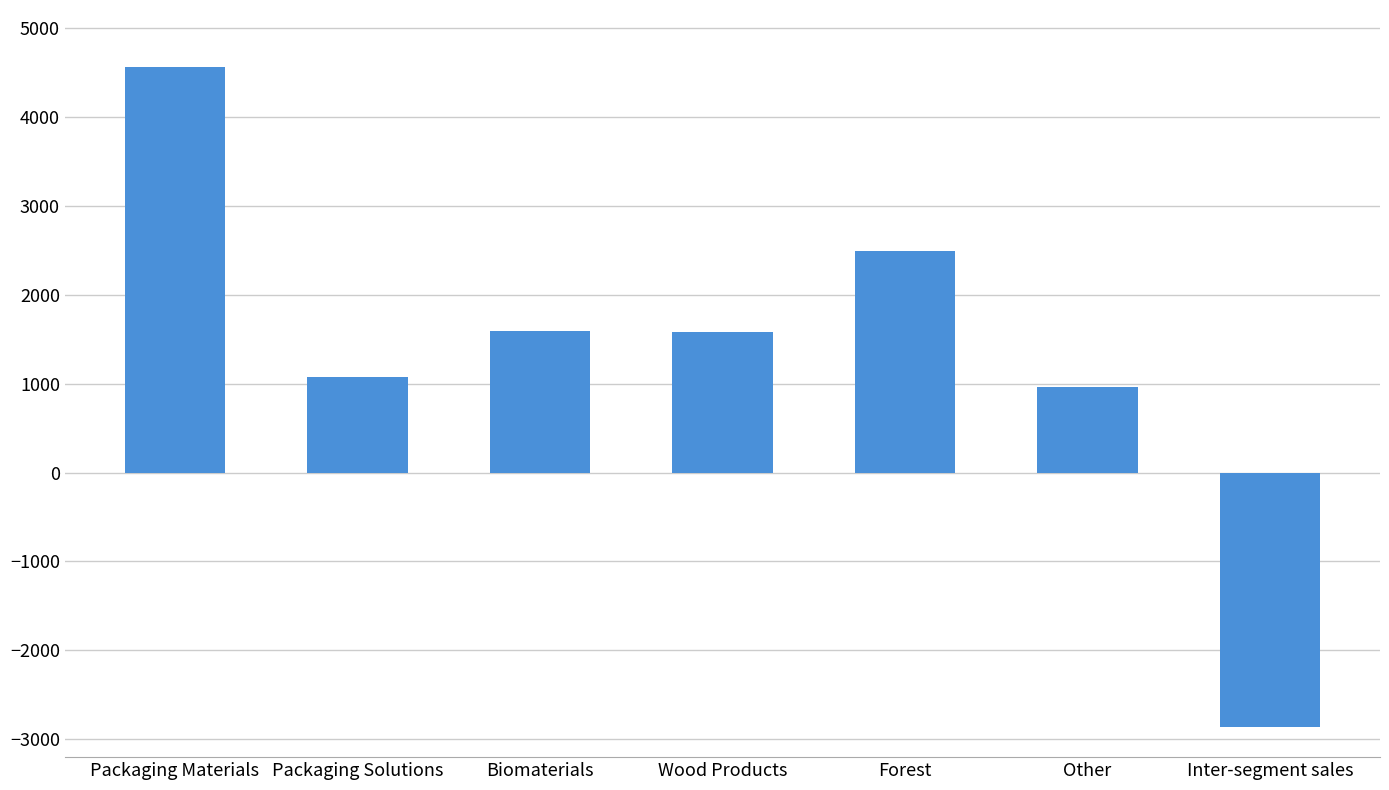

What value does the data have at Inter-segment sales, to the nearest 100?

-2900